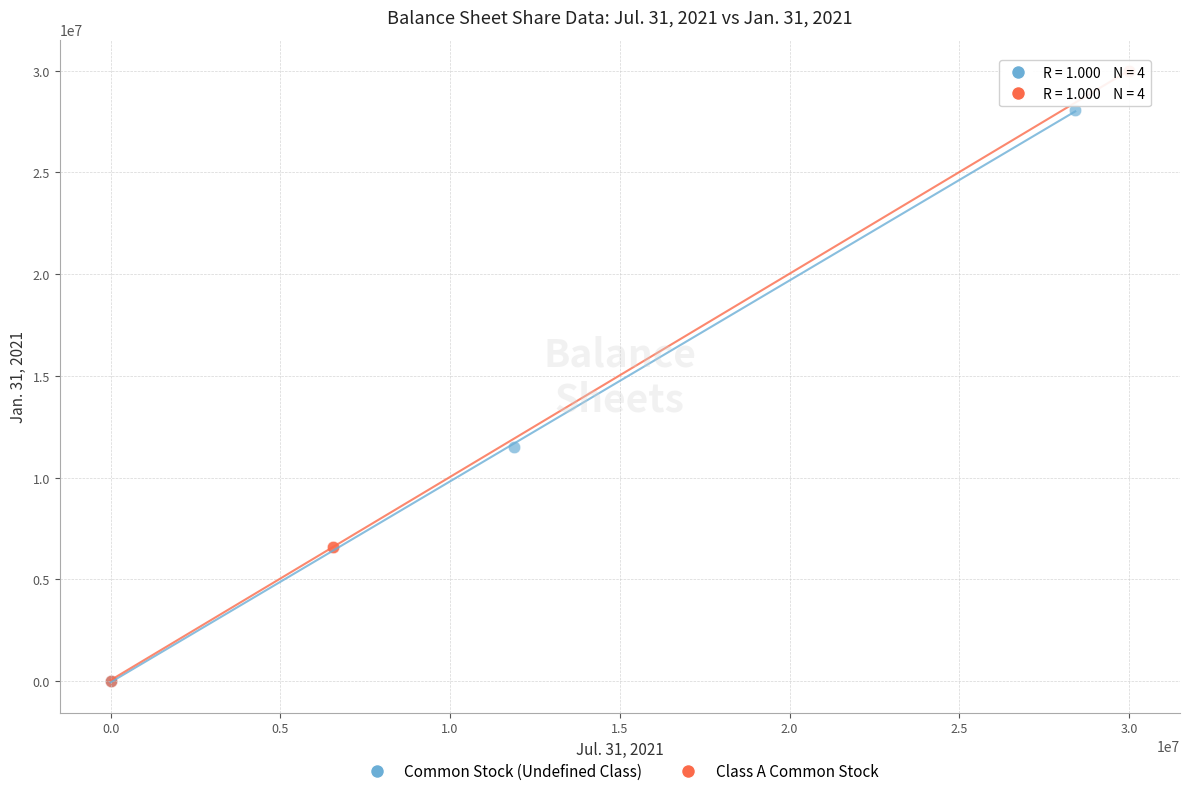

What are all the series names shown in the legend?

Common Stock (Undefined Class), Class A Common Stock